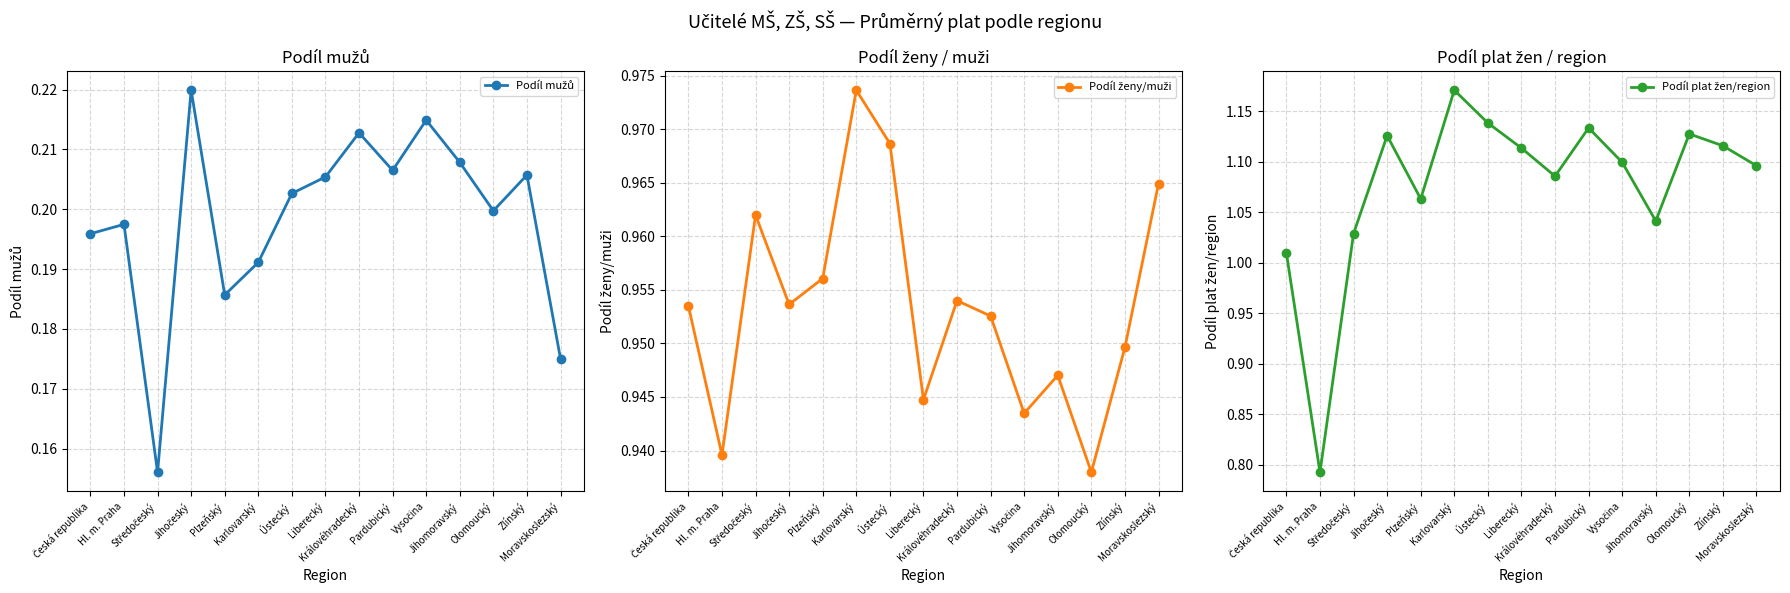

What is the sum of all Podíl mužů values?

3.0